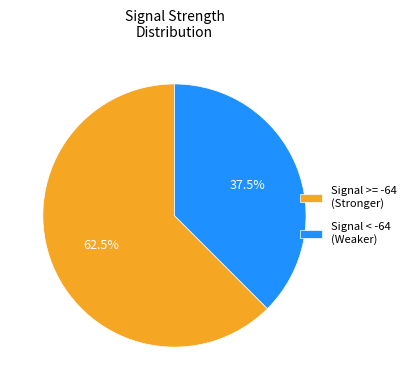

Which slice is the smallest?

Signal < -64 (Weaker)